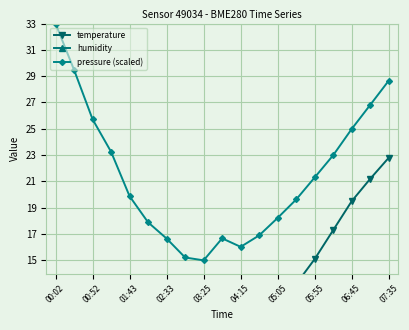

What are all the series names shown in the legend?

temperature, humidity, pressure (scaled)